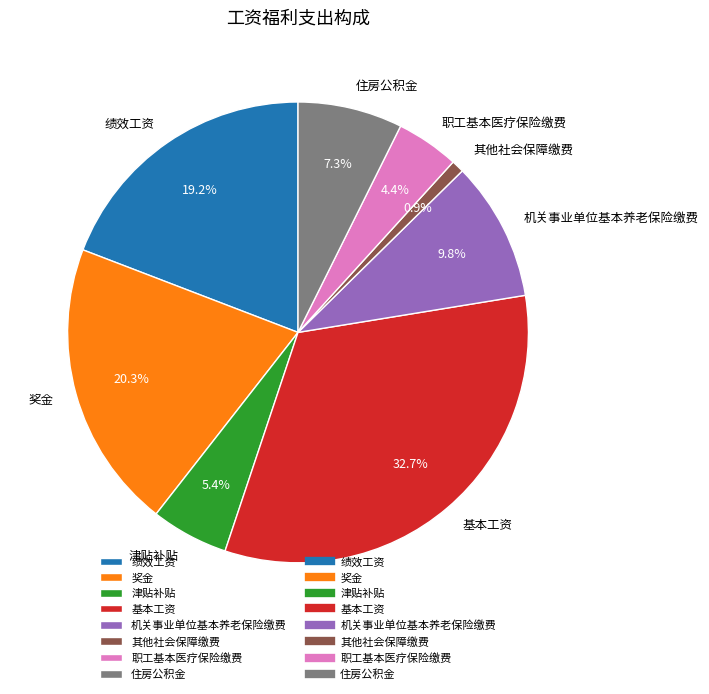

Which category has the biggest portion of the pie?

基本工资